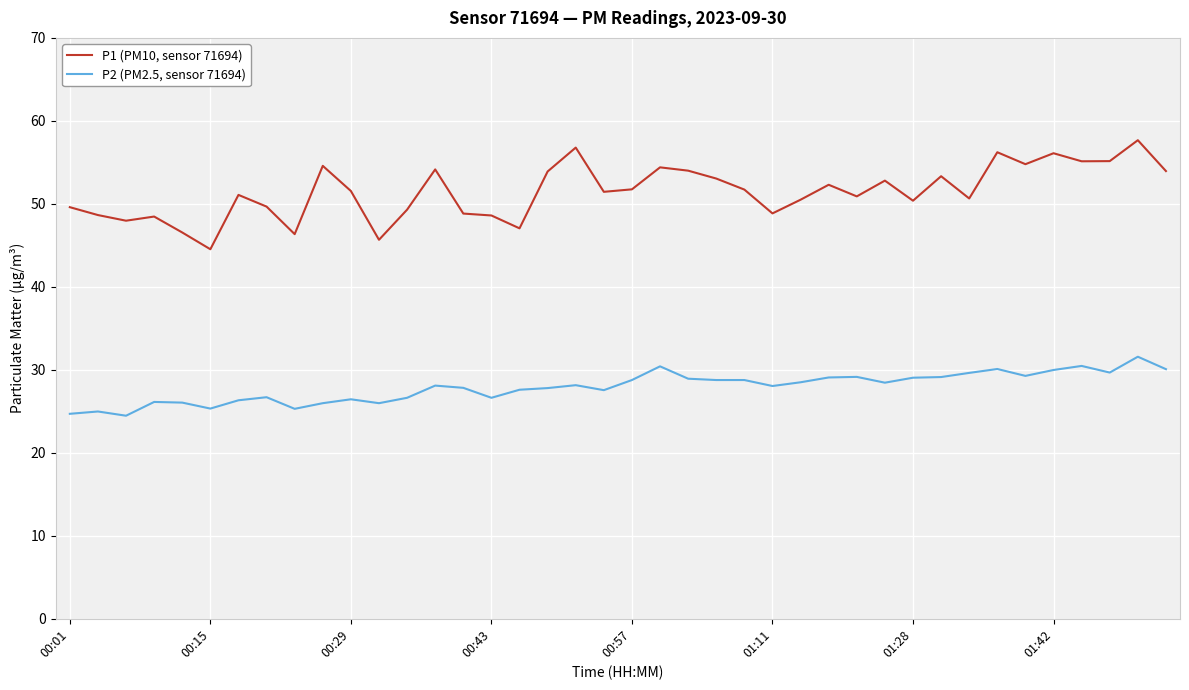

True or false: P2 (PM2.5, sensor 71694) and P1 (PM10, sensor 71694) intersect in this chart.

False